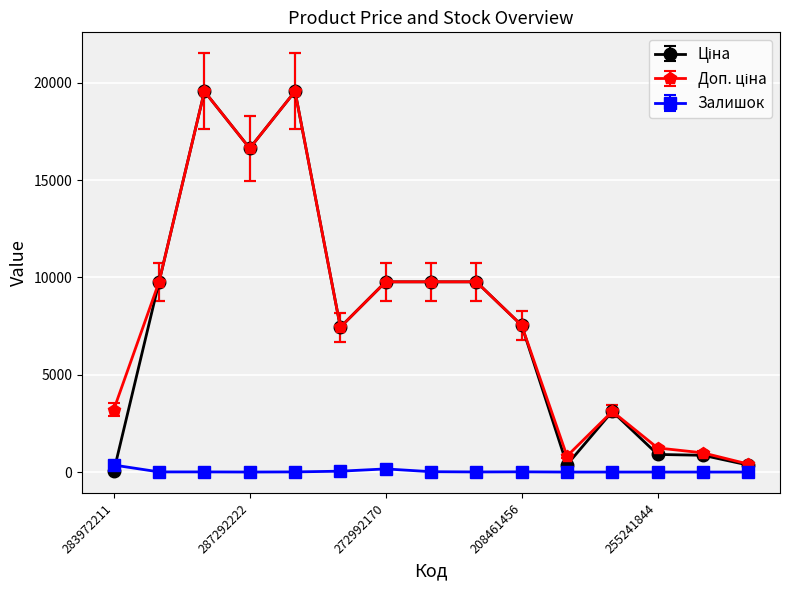

What is the maximum value shown in the chart?

19564.9